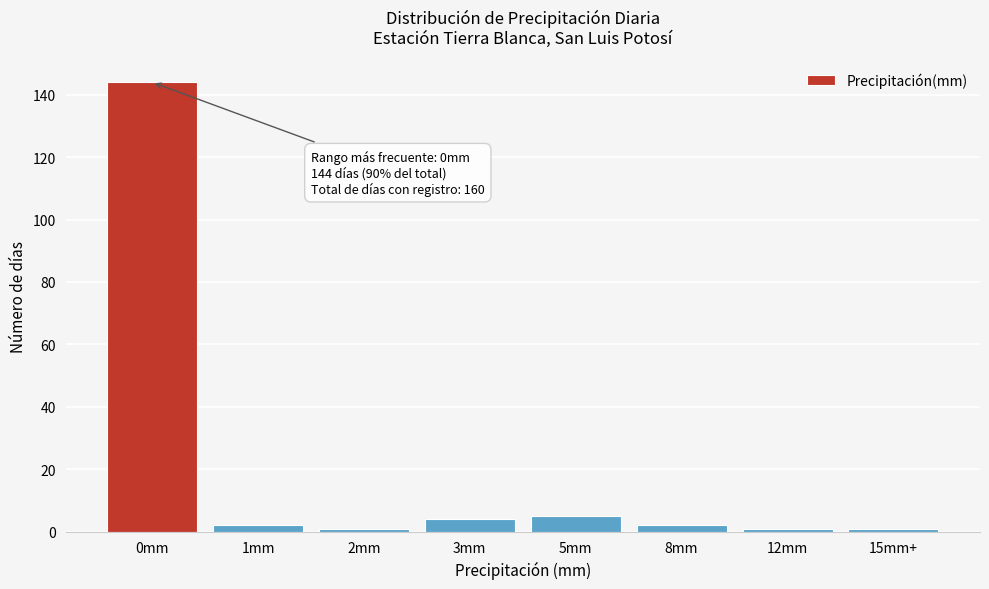

Reading left to right, extract all data points from this chart.

144	2	1	4	5	2	1	1